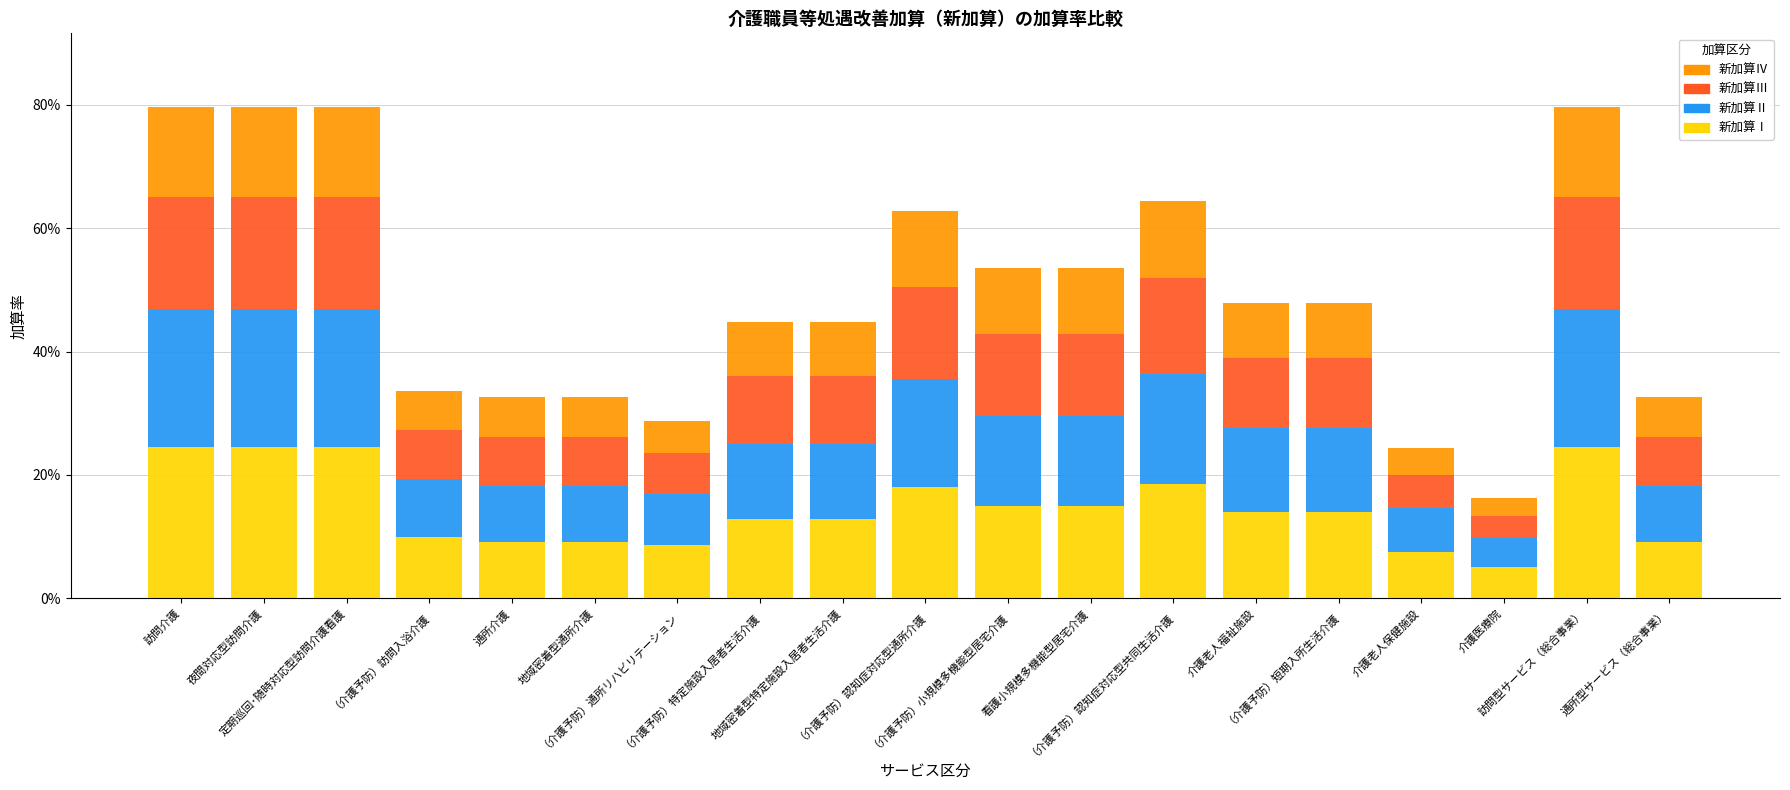

What are all the series names shown in the legend?

新加算Ⅳ, 新加算Ⅲ, 新加算Ⅱ, 新加算Ⅰ